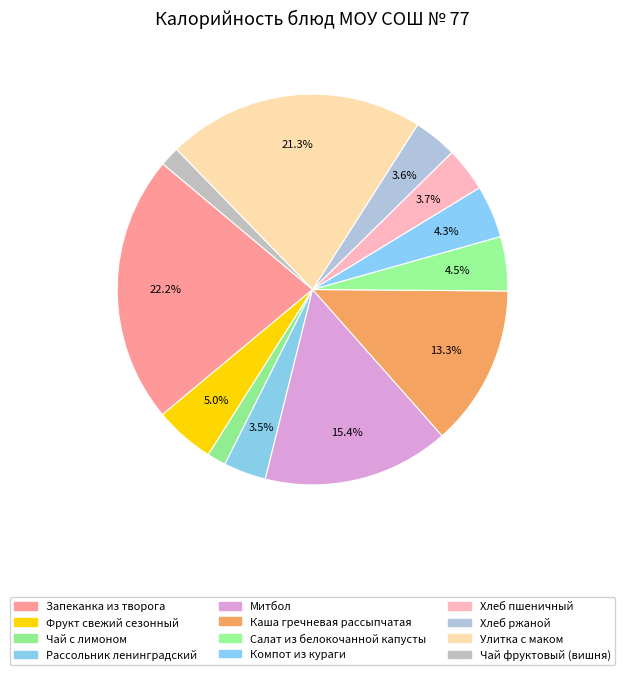

Rank the categories by value from highest to lowest.

Запеканка из творога, Улитка с маком, Митбол, Каша гречневая рассыпчатая, Фрукт свежий сезонный, Салат из белокочанной капусты, Компот из кураги, Хлеб пшеничный, Хлеб ржаной, Рассольник ленинградский, Чай фруктовый (вишня), Чай с лимоном